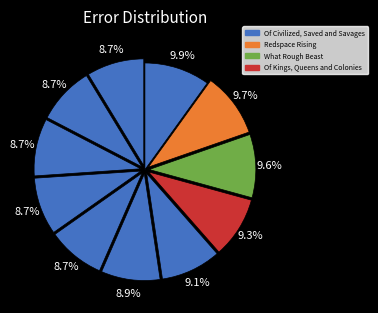

Which category has the biggest portion of the pie?

Of Civilized, Saved and Savages